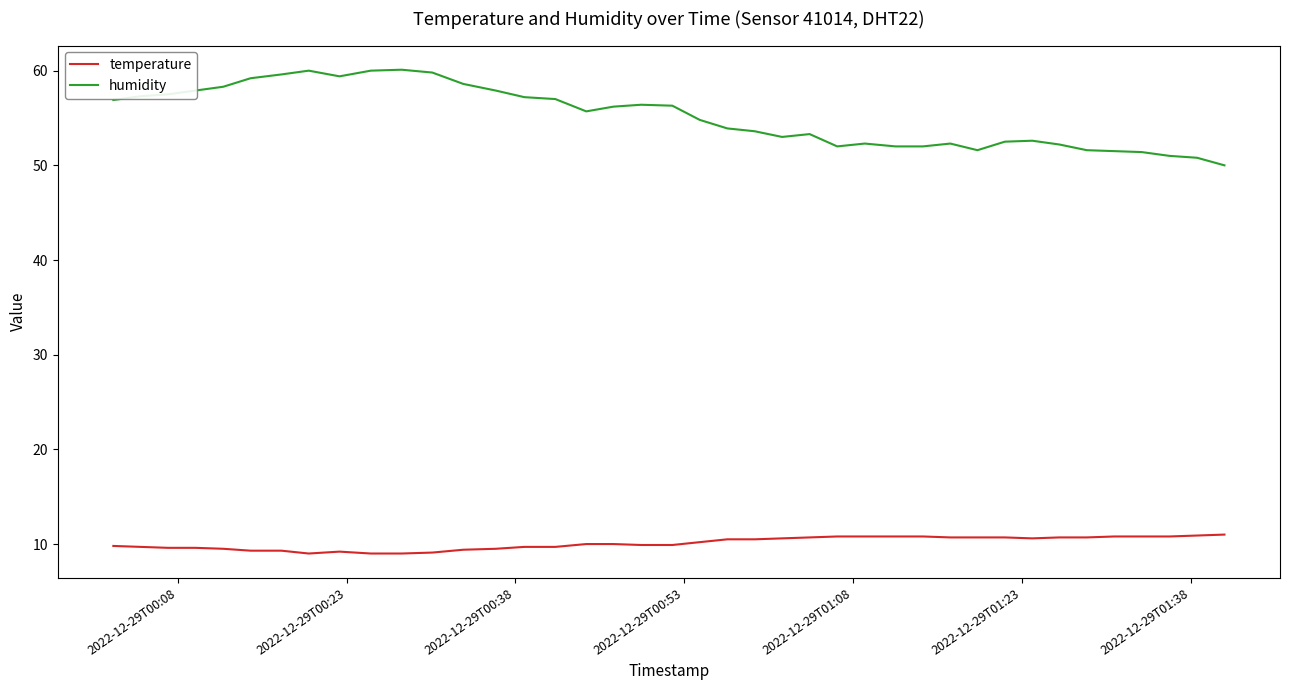

Which series has the widest spread of values?

humidity